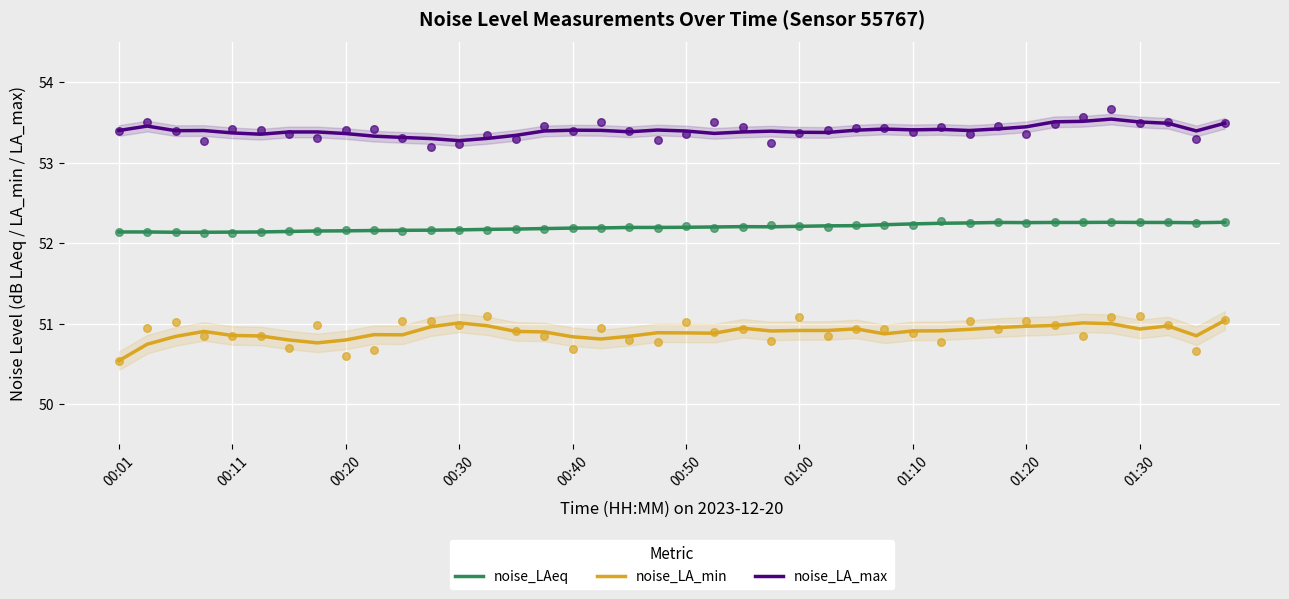

What is the lowest value of the noise_LA_max series?

53.3